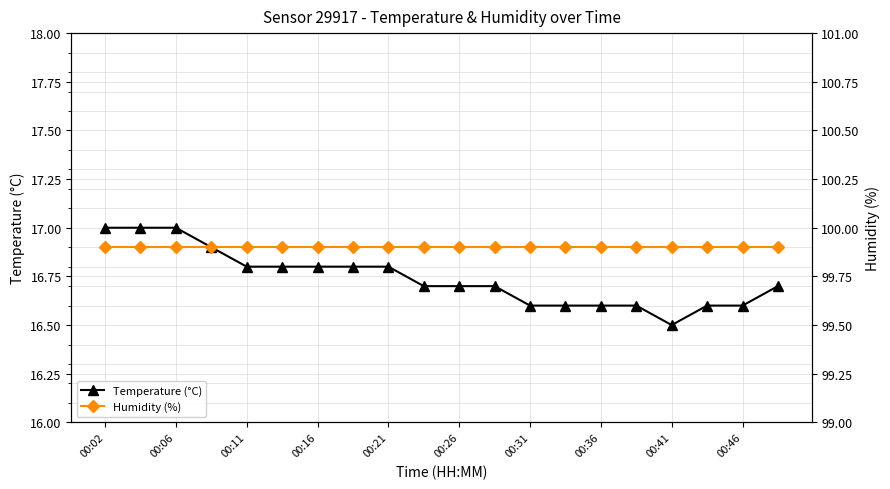

Is it true that Temperature (°C) equals 16.6 at 00:46?

True